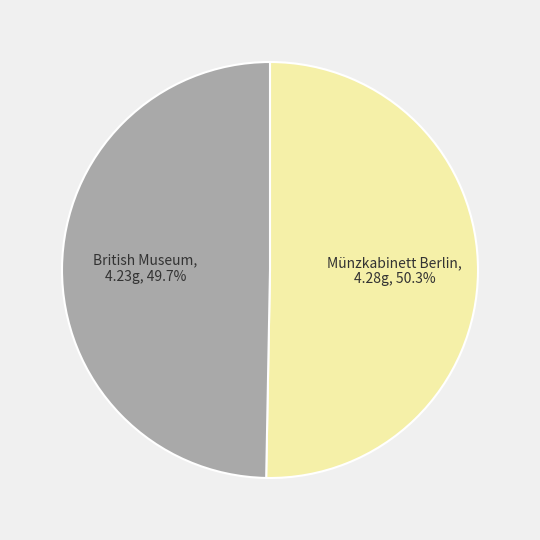

Which slice is the largest?

Münzkabinett Berlin